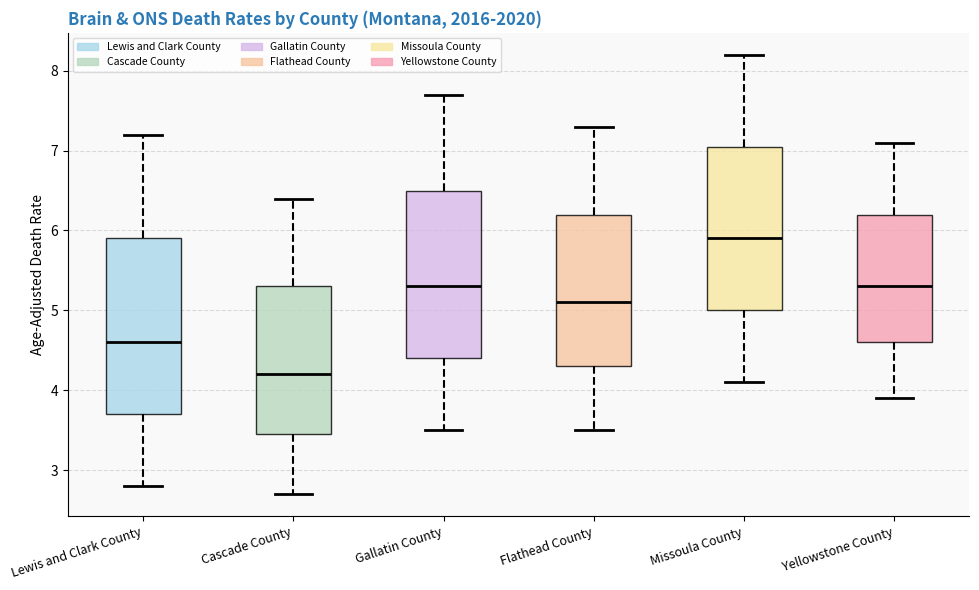

Which box has the highest median line?

Missoula County